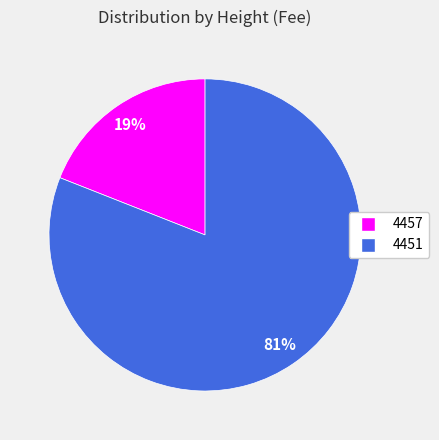

To the nearest percent, what percentage of the pie is 4457?

19%